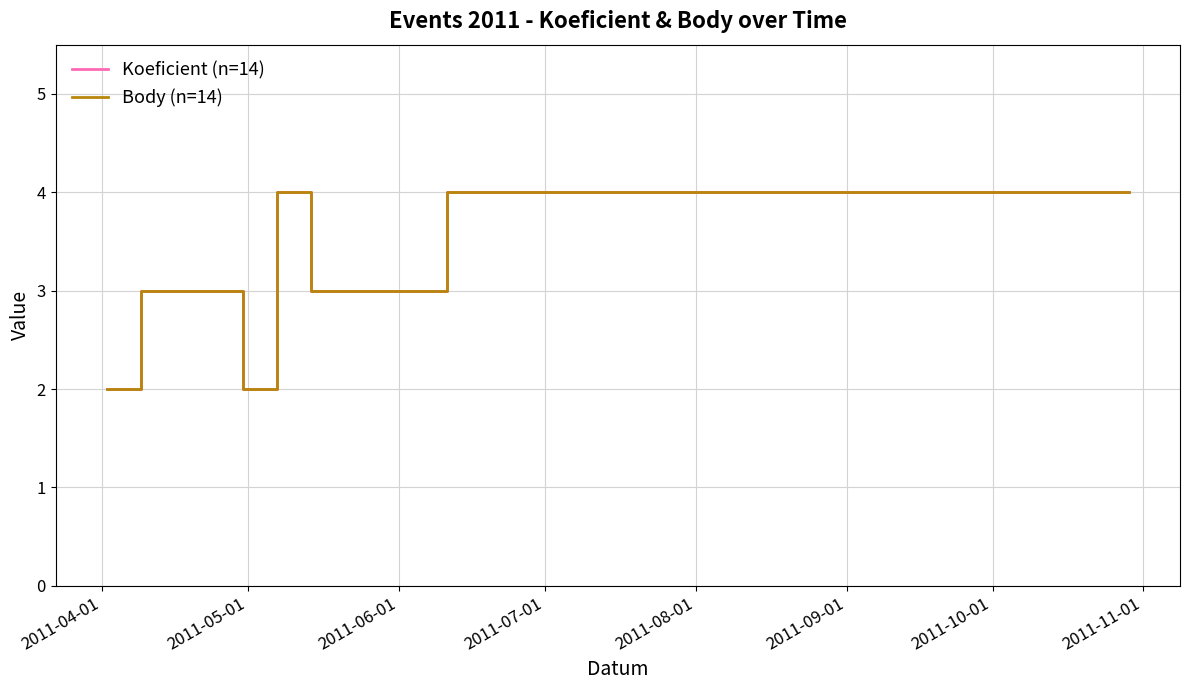

The Body (n=14) series shows 4 at 2011-09-01. True or false?

False